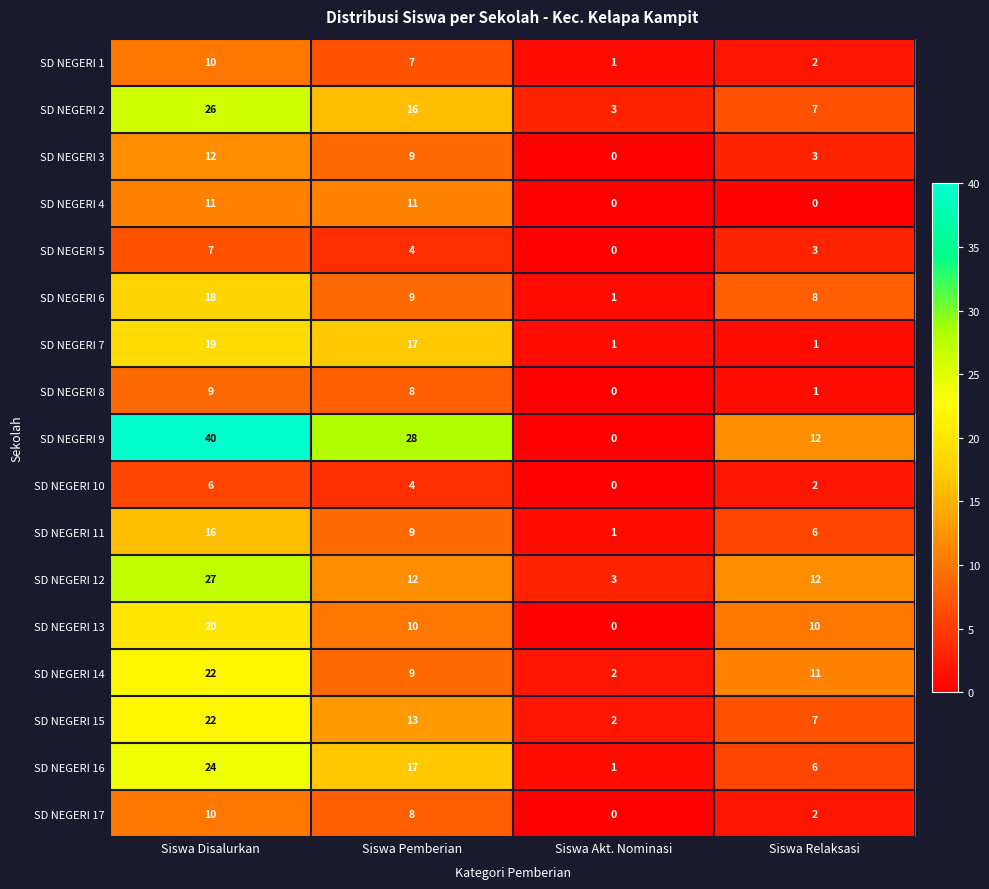

At which category is the sum across all series the highest?

Siswa Disalurkan